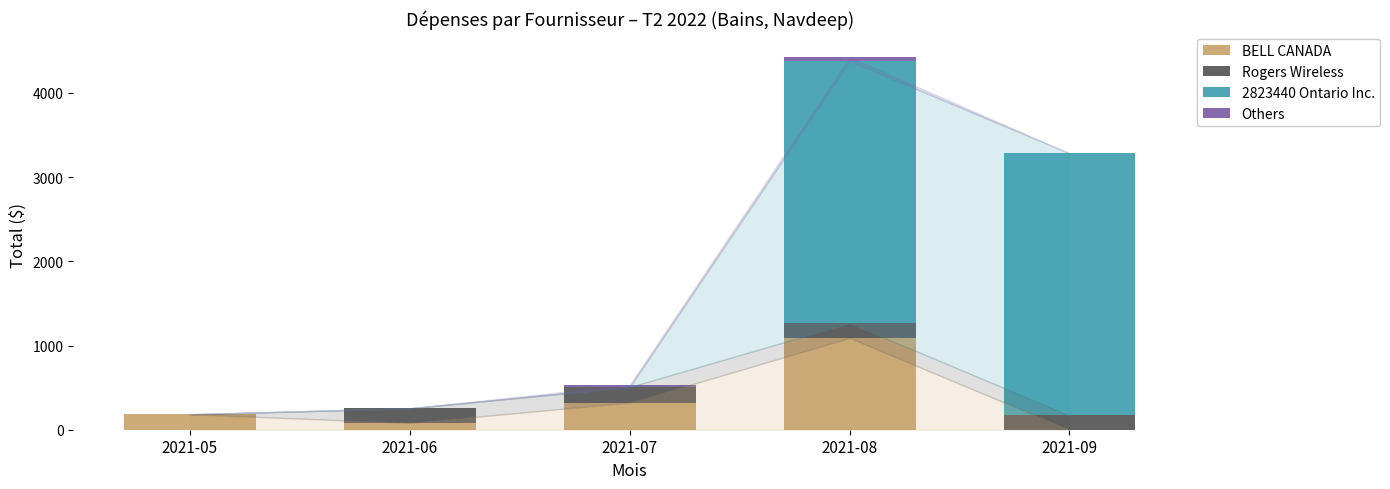

Where is BELL CANADA nearest to the value 545?

2021-07